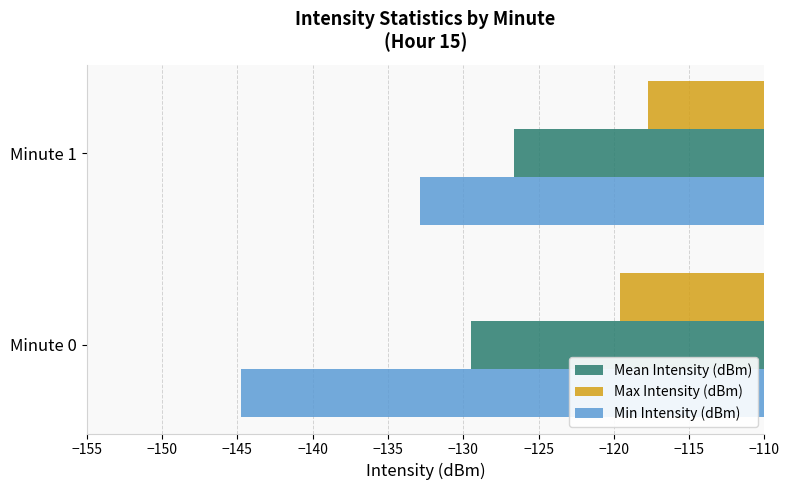

List the series in order of their peak value, highest first.

Max Intensity (dBm), Mean Intensity (dBm), Min Intensity (dBm)